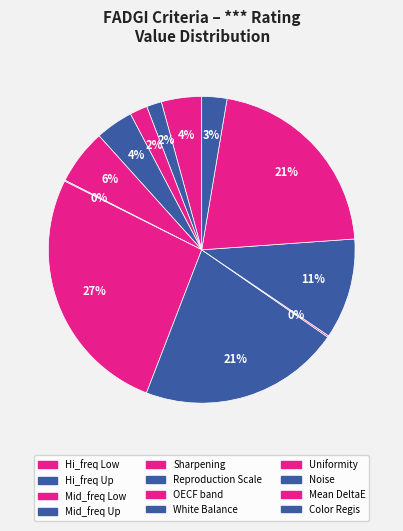

The Mean DeltaE slice represents 27% of the pie. True or false?

False